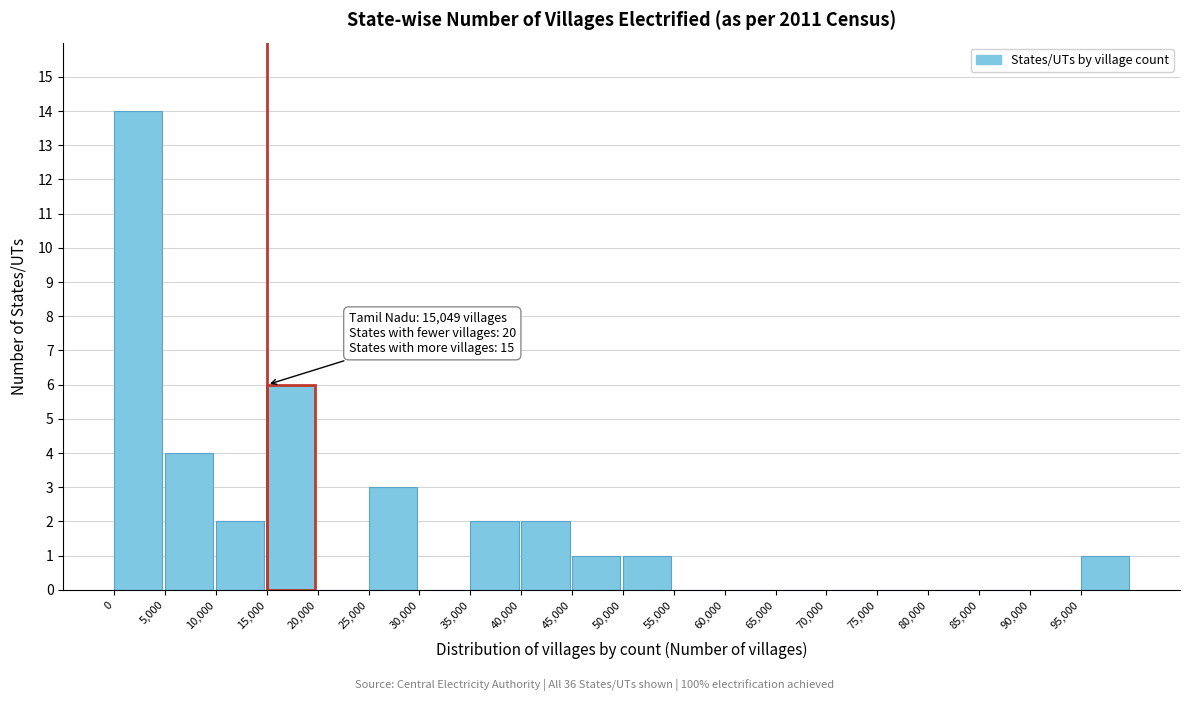

Over which range of the x-axis is the bar tallest?

0 to 5000